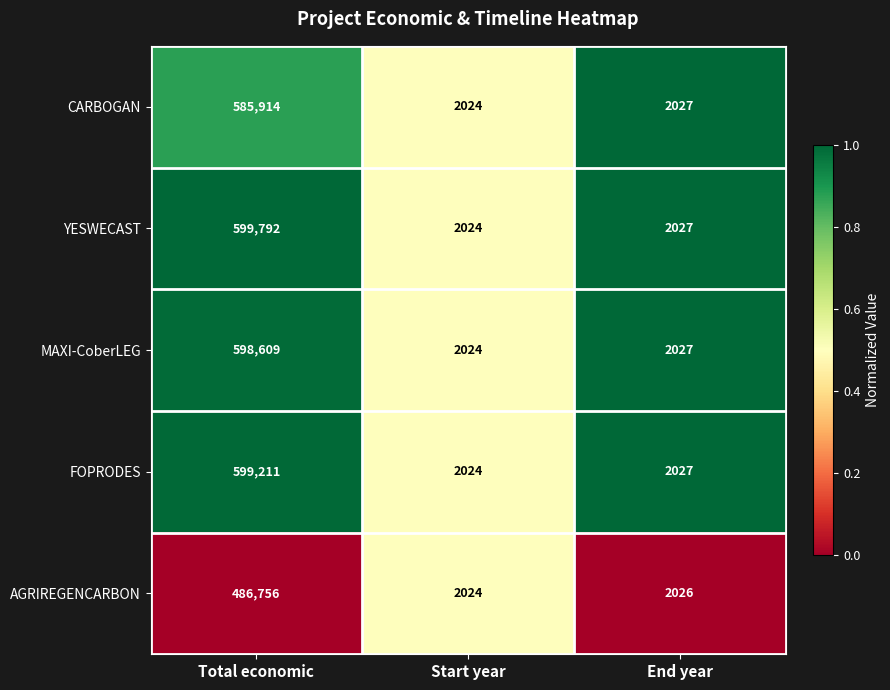

True or false: YESWECAST has a value of 2800 at Start year.

False